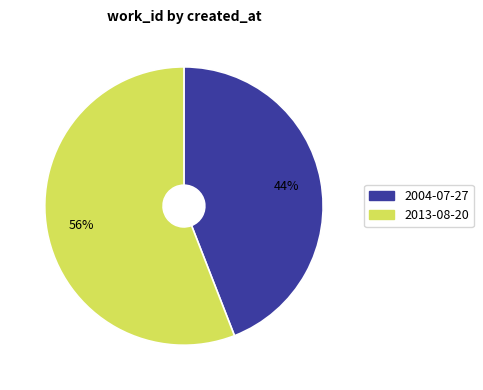

Combined, do 2013-08-20 and 2004-07-27 account for over 50%?

Yes